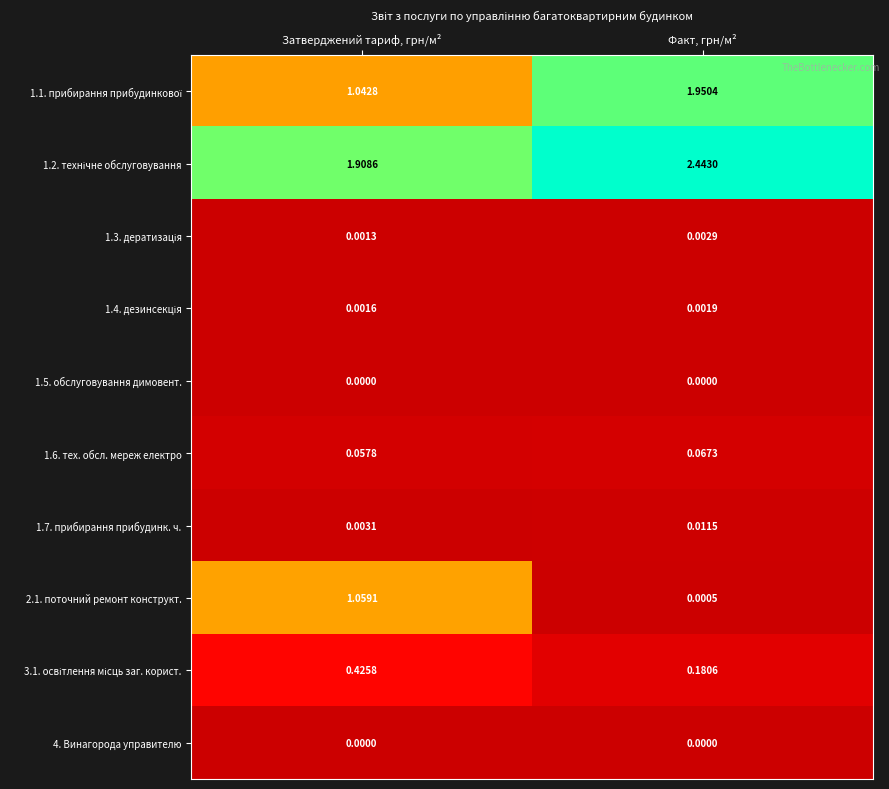

At which category is the sum across all series the highest?

Факт, грн/м²